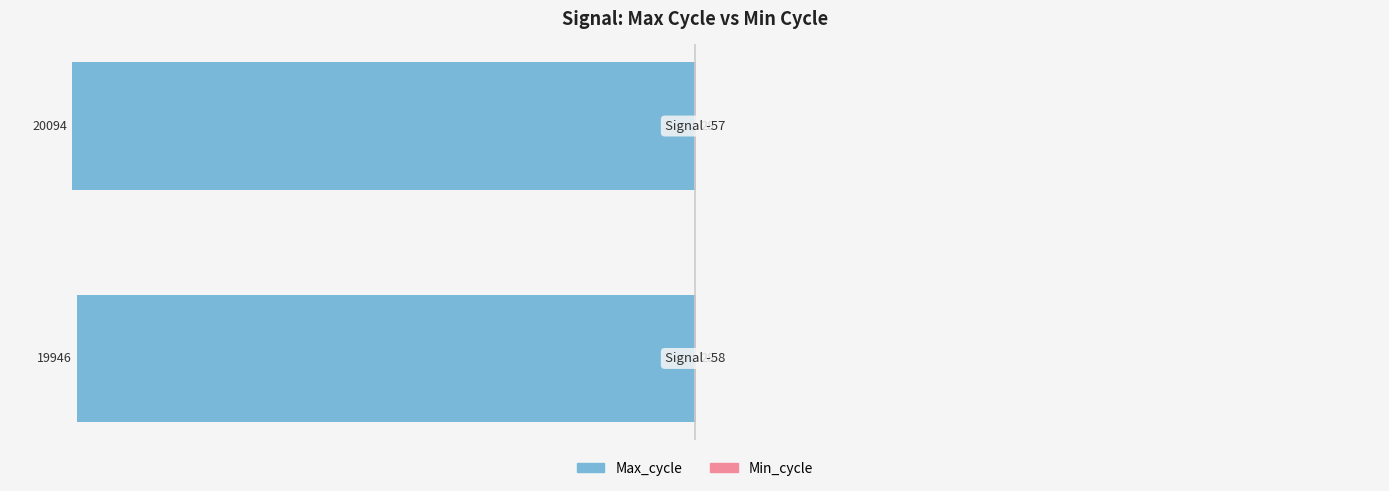

The Min_cycle series shows 1.0 at 0. True or false?

False